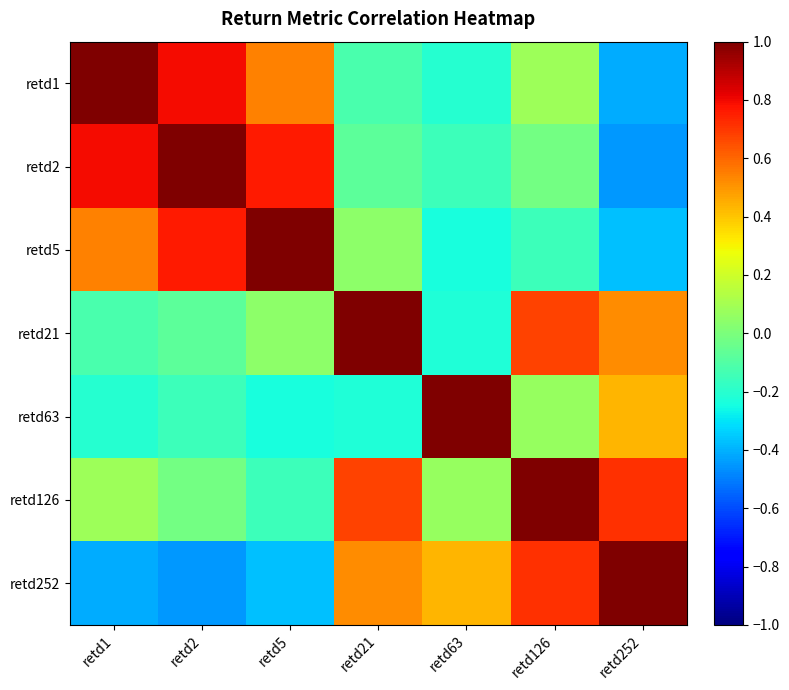

What is the maximum value shown in the chart?

1.0